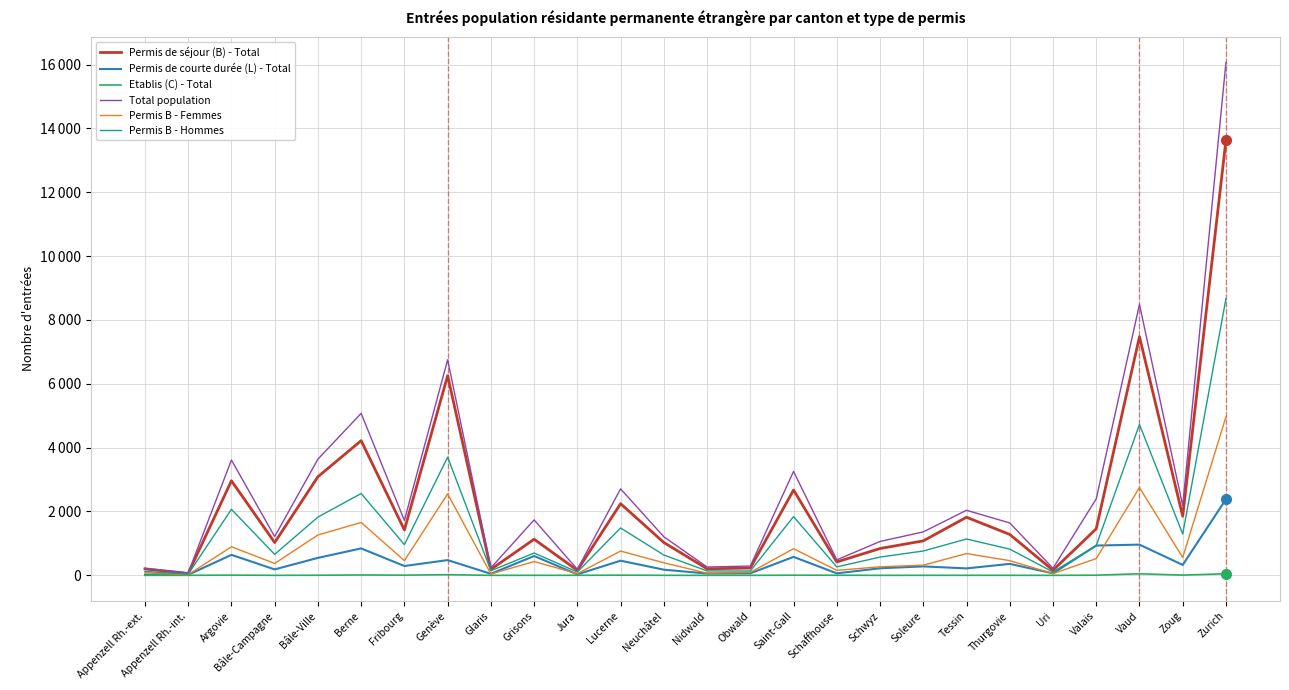

Does the chart have visible grid lines?

Yes